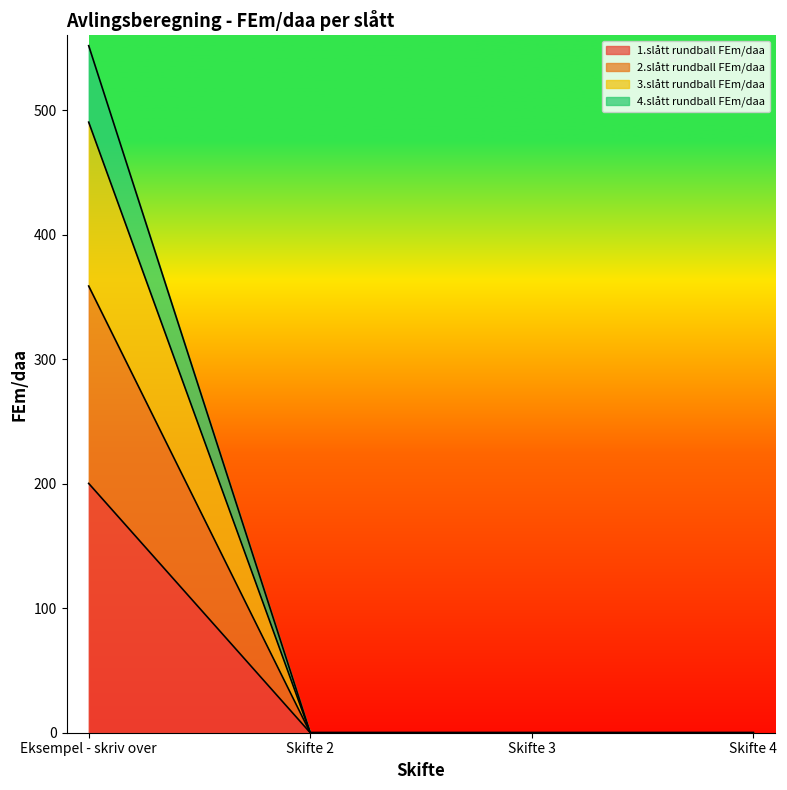

Is it true that 2.slått rundball FEm/daa equals -215.1 at Skifte 3?

False